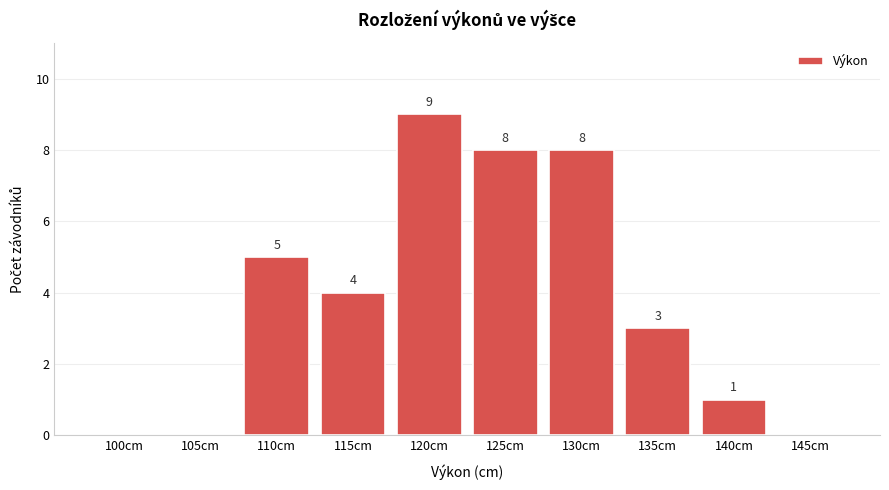

Reading left to right, list all the values displayed in this chart.

100cm=0	105cm=0	110cm=5	115cm=4	120cm=9	125cm=8	130cm=8	135cm=3	140cm=1	145cm=0